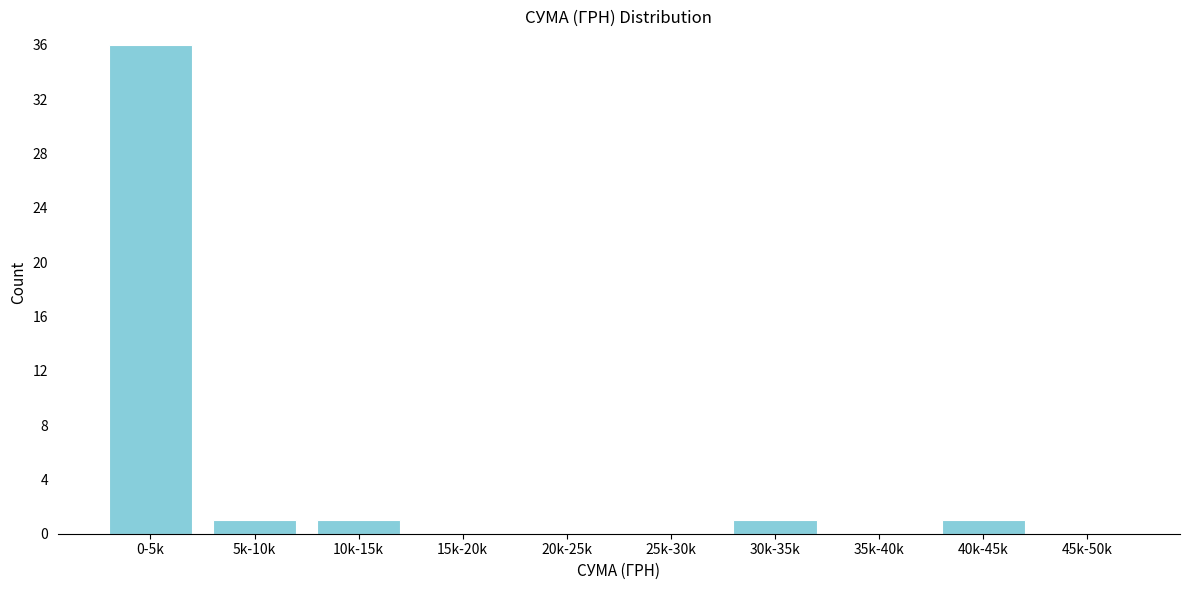

Reading left to right, list all the values displayed in this chart.

0-5k=36	5k-10k=1	10k-15k=1	15k-20k=0	20k-25k=0	25k-30k=0	30k-35k=1	35k-40k=0	40k-45k=1	45k-50k=0